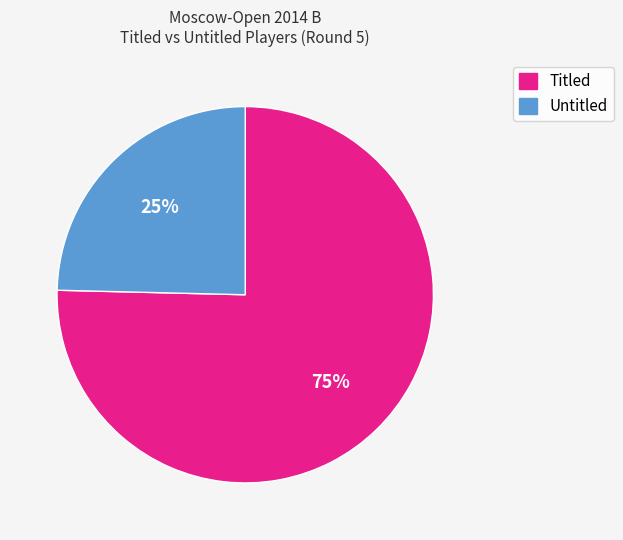

Does any single category account for the majority?

Yes